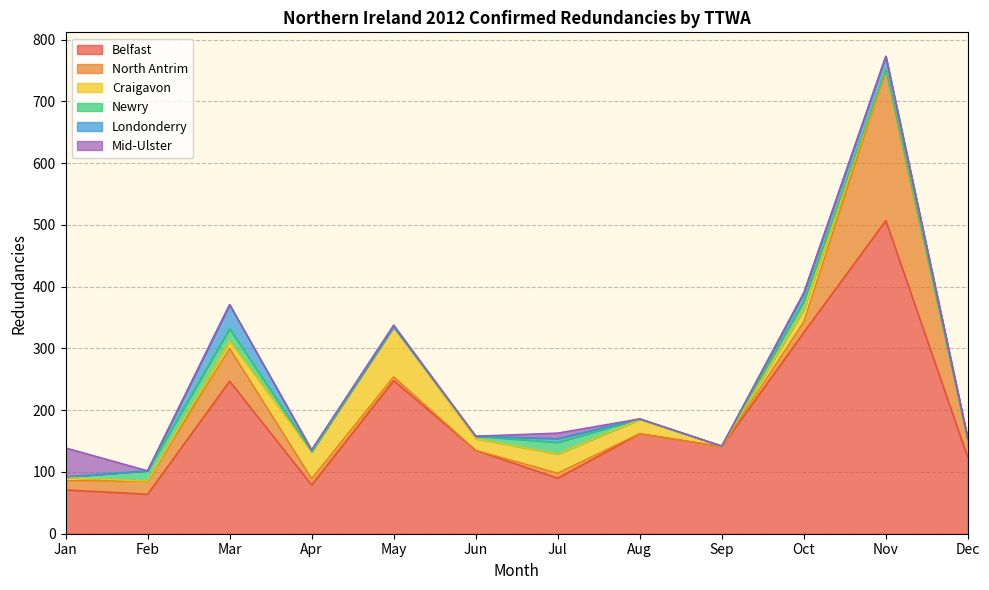

What is the approximate value of Craigavon at Oct, to the nearest 10?

20